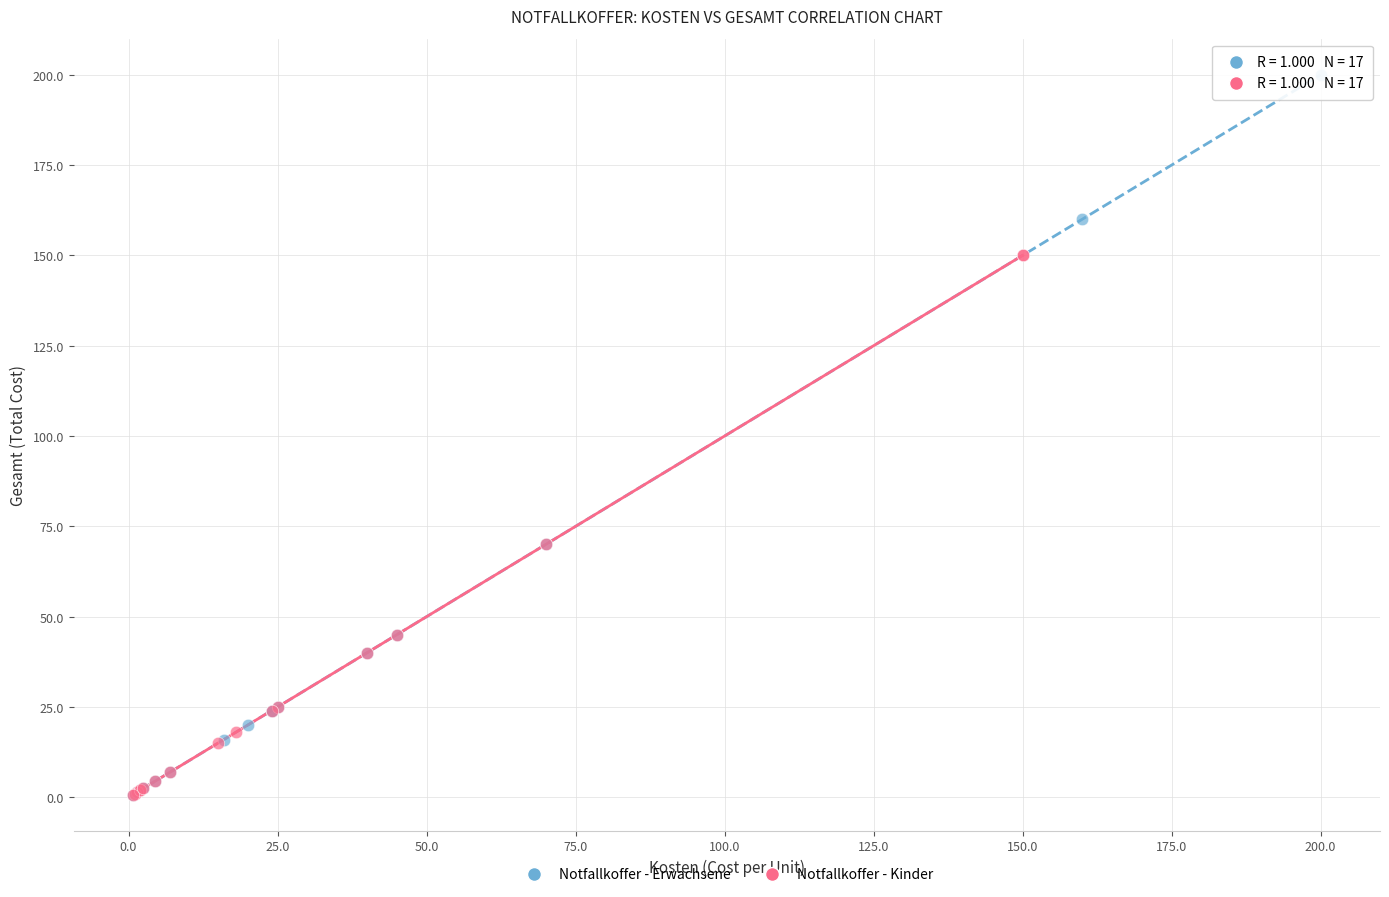

Which series contains the highest Y value?

Notfallkoffer - Erwachsene